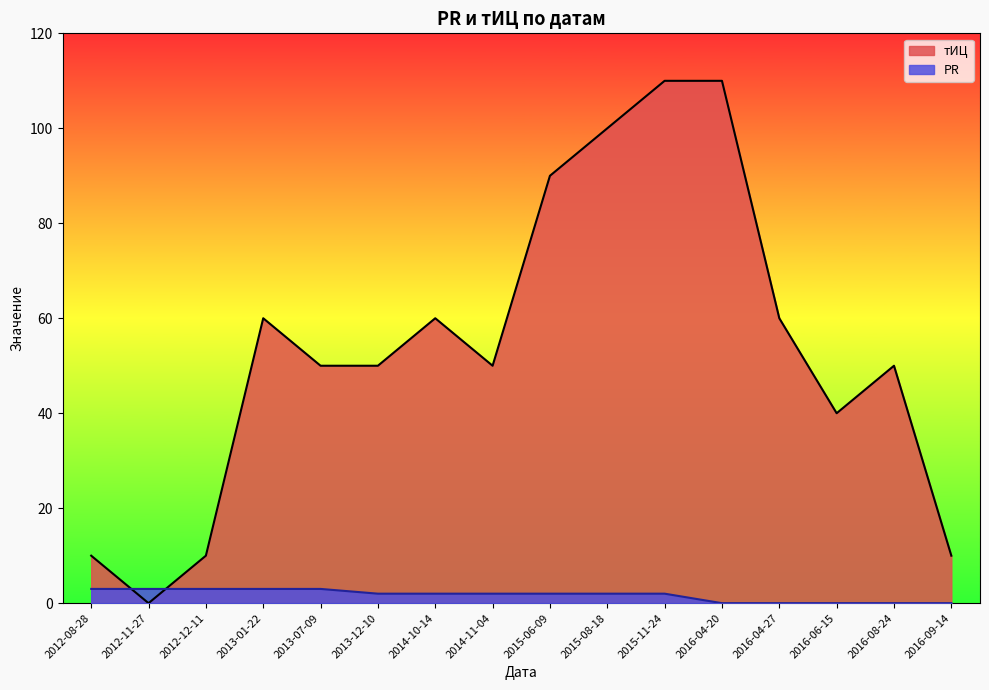

Rank the series by their average value, from lowest to highest.

PR, тИЦ